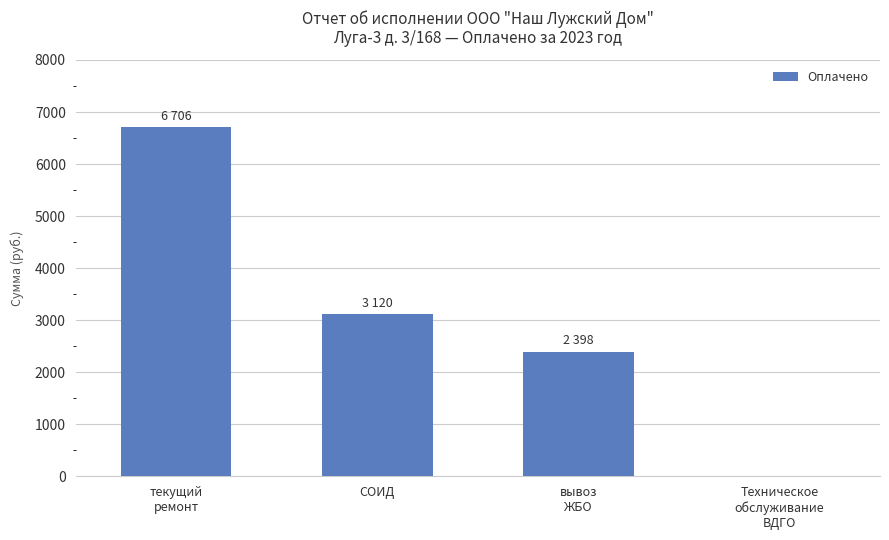

What is the sum of all values?

12224